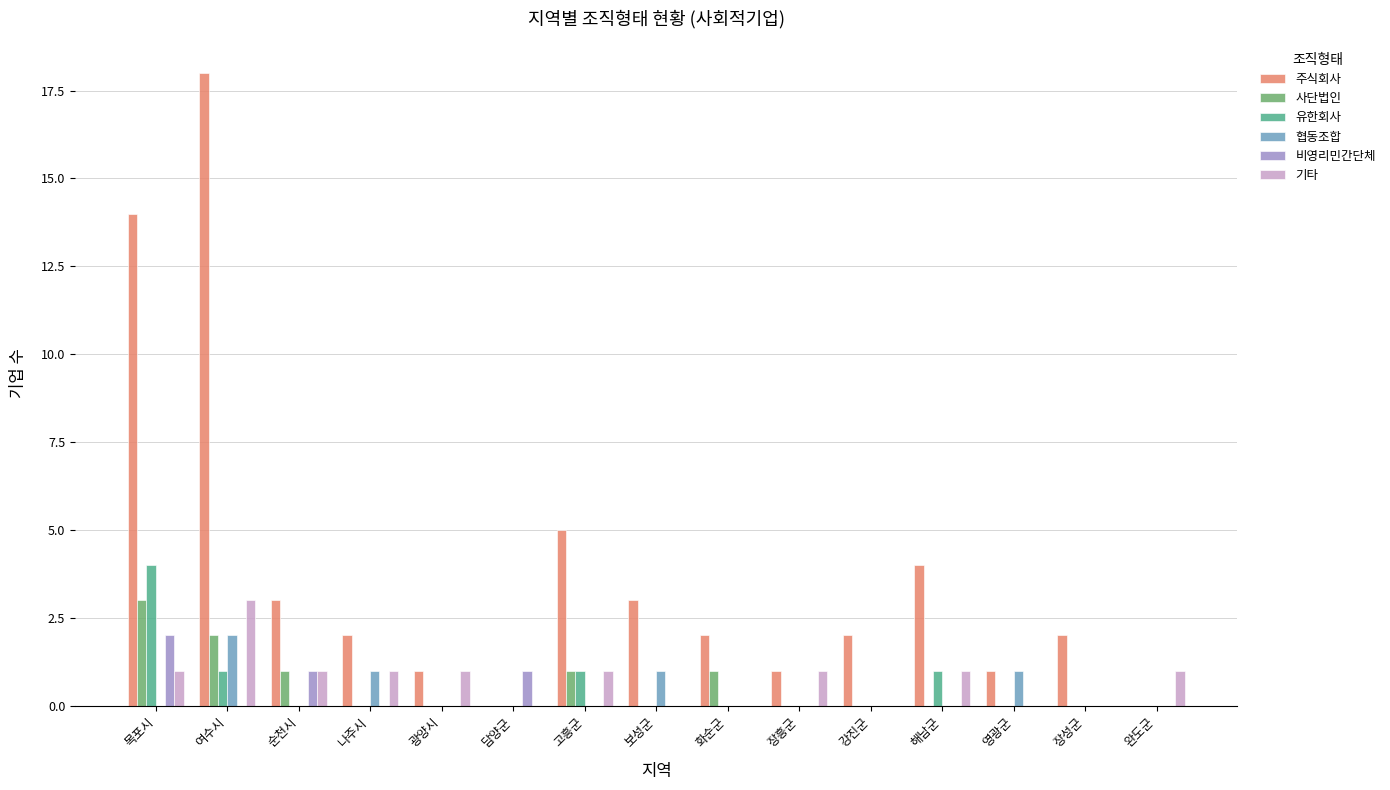

What is the total value across all series at 여수시?

26